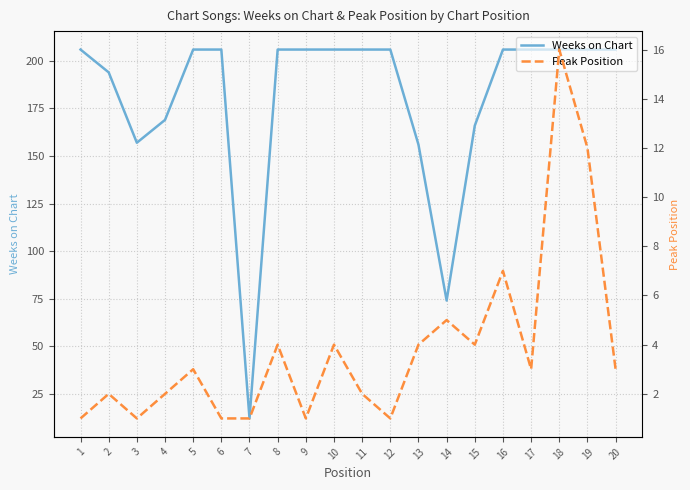

How many lines are shown in the chart?

2